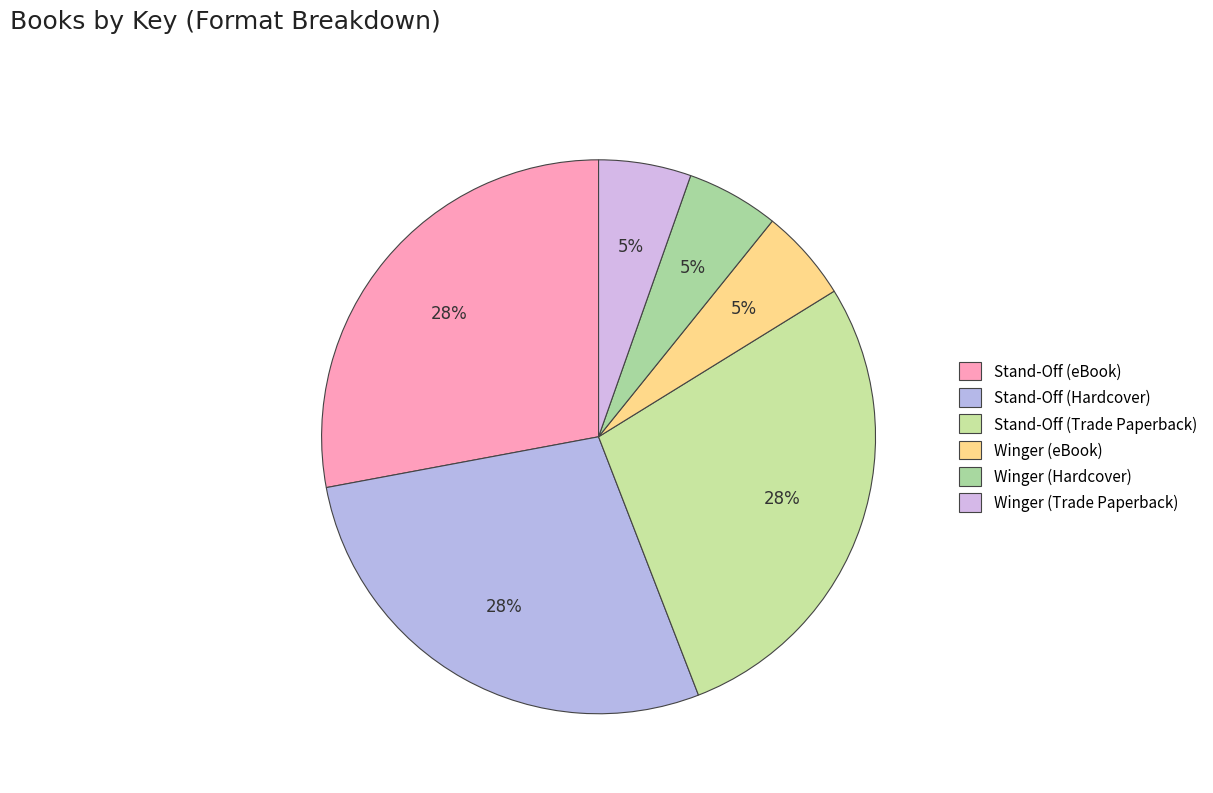

How many segments does this pie chart have?

6